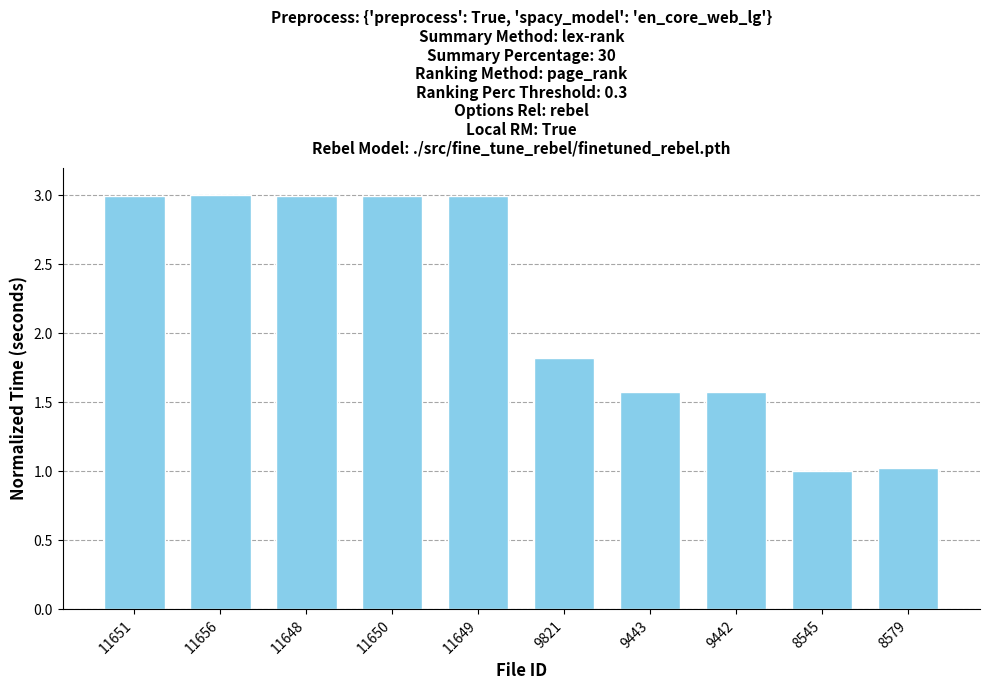

What is the value of the 1st bar from the left?

3.0